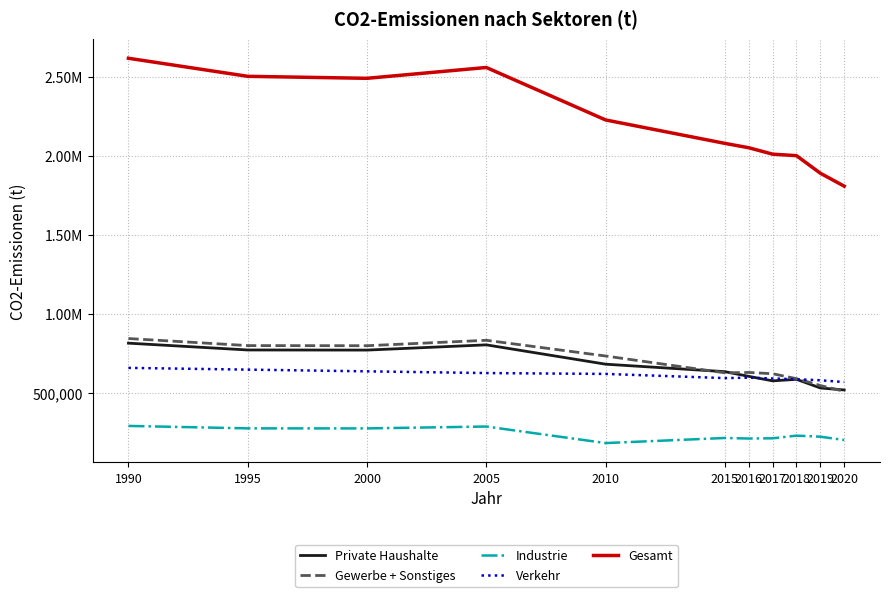

True or false: Gewerbe + Sonstiges has more than 2 interior local peaks.

False